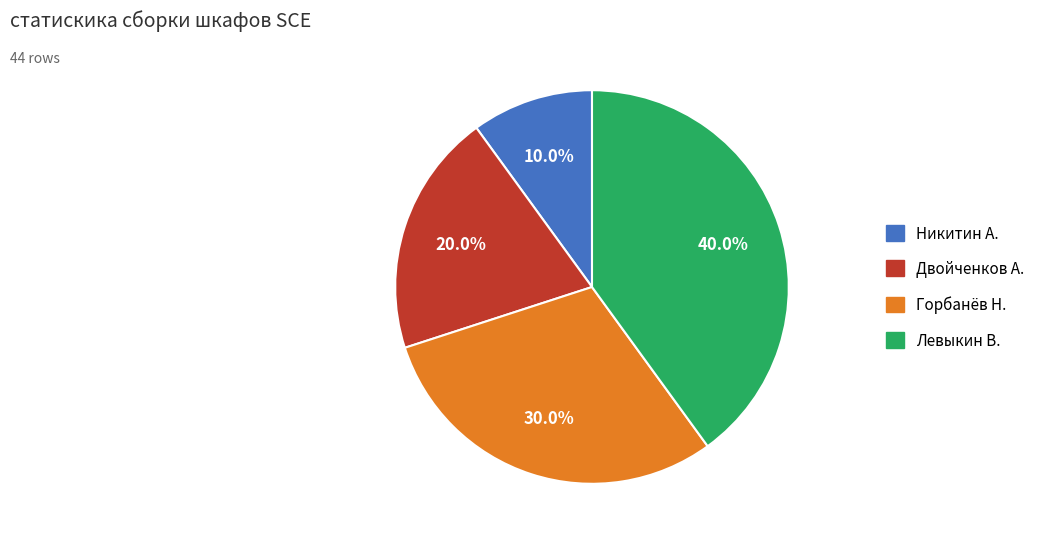

Which slice is the largest?

Левыкин В.